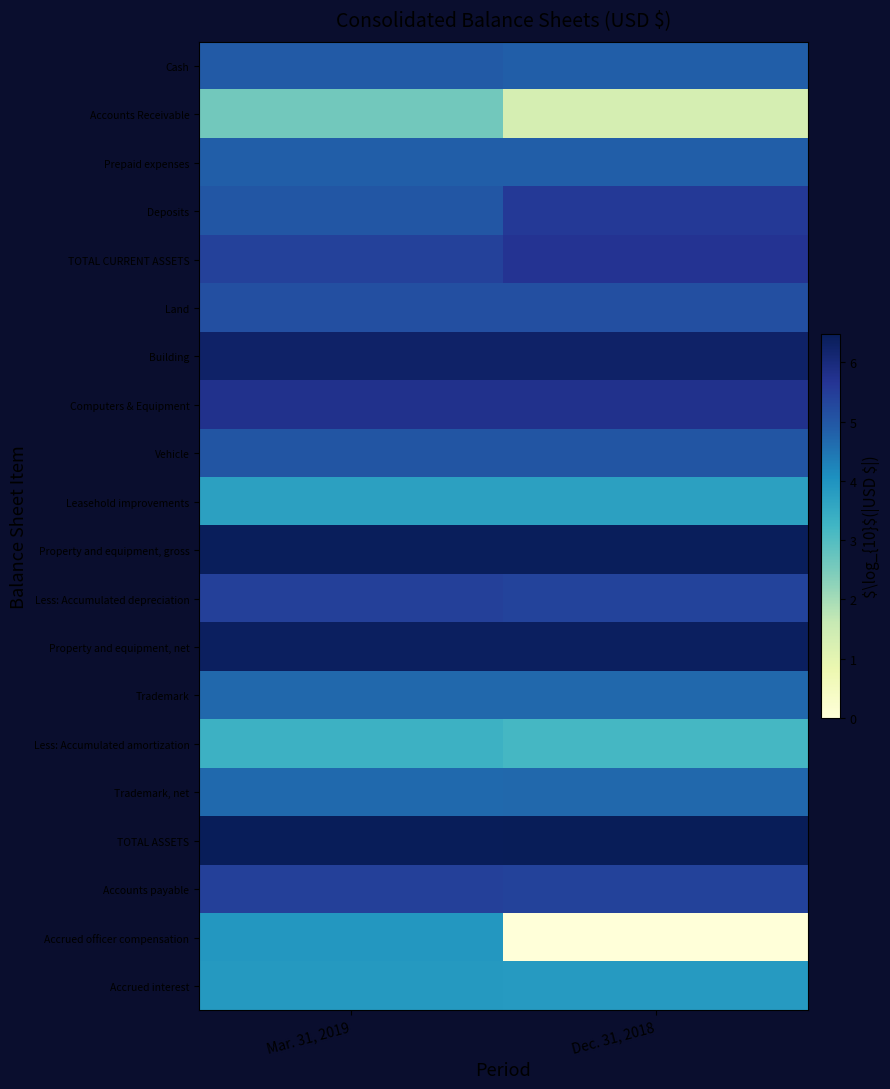

Reading left to right, what are all the values shown in this chart?

Cash: Mar. 31, 2019=4.9	Dec. 31, 2018=4.8
Accounts Receivable: Mar. 31, 2019=2.6	Dec. 31, 2018=1.3
Prepaid expenses: Mar. 31, 2019=4.8	Dec. 31, 2018=4.9
Deposits: Mar. 31, 2019=5.0	Dec. 31, 2018=5.5
TOTAL CURRENT ASSETS: Mar. 31, 2019=5.4	Dec. 31, 2018=5.7
Land: Mar. 31, 2019=5.1	Dec. 31, 2018=5.1
Building: Mar. 31, 2019=6.3	Dec. 31, 2018=6.3
Computers & Equipment: Mar. 31, 2019=5.8	Dec. 31, 2018=5.8
Vehicle: Mar. 31, 2019=5.0	Dec. 31, 2018=5.0
Leasehold improvements: Mar. 31, 2019=3.7	Dec. 31, 2018=3.7
Property and equipment, gross: Mar. 31, 2019=6.4	Dec. 31, 2018=6.4
Less: Accumulated depreciation: Mar. 31, 2019=5.4	Dec. 31, 2018=5.4
Property and equipment, net: Mar. 31, 2019=6.4	Dec. 31, 2018=6.4
Trademark: Mar. 31, 2019=4.7	Dec. 31, 2018=4.7
Less: Accumulated amortization: Mar. 31, 2019=3.3	Dec. 31, 2018=3.2
Trademark, net: Mar. 31, 2019=4.7	Dec. 31, 2018=4.7
TOTAL ASSETS: Mar. 31, 2019=6.4	Dec. 31, 2018=6.5
Accounts payable: Mar. 31, 2019=5.4	Dec. 31, 2018=5.4
Accrued officer compensation: Mar. 31, 2019=3.9	Dec. 31, 2018=0.0
Accrued interest: Mar. 31, 2019=3.9	Dec. 31, 2018=3.8